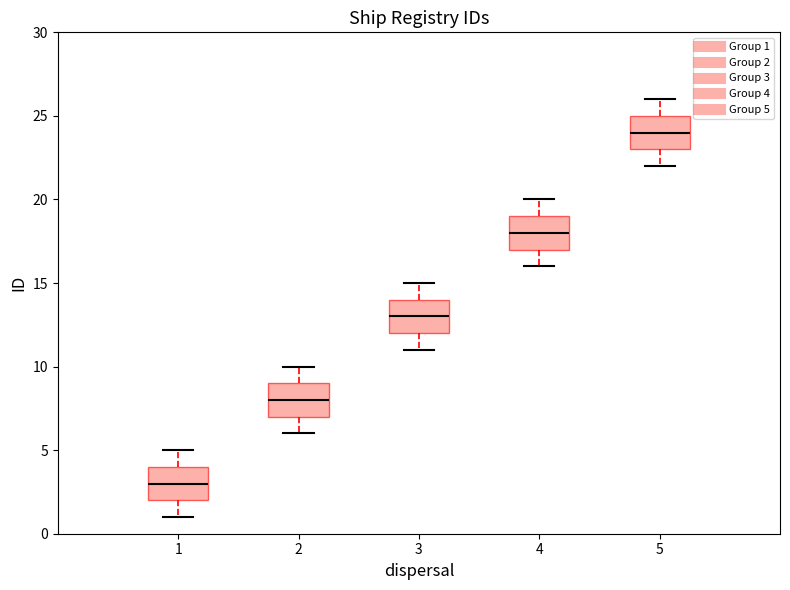

Which box has the lowest median line?

1